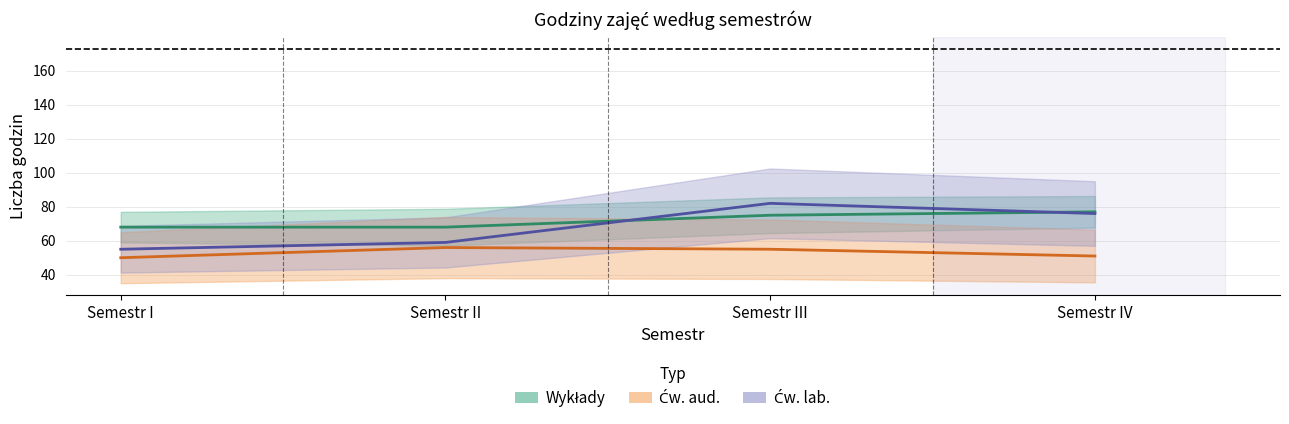

Which series has the widest spread of values?

Ćw. lab.